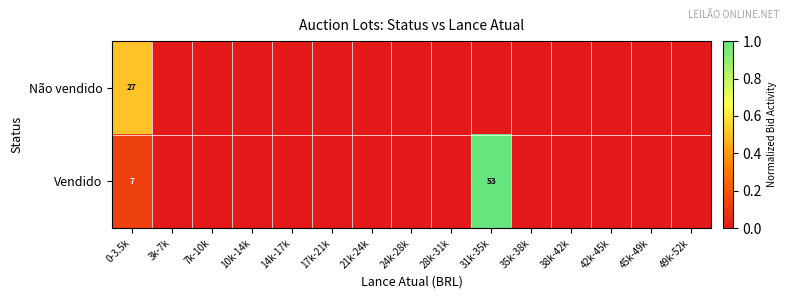

What is the total value across all series at 0-3.5k?

34